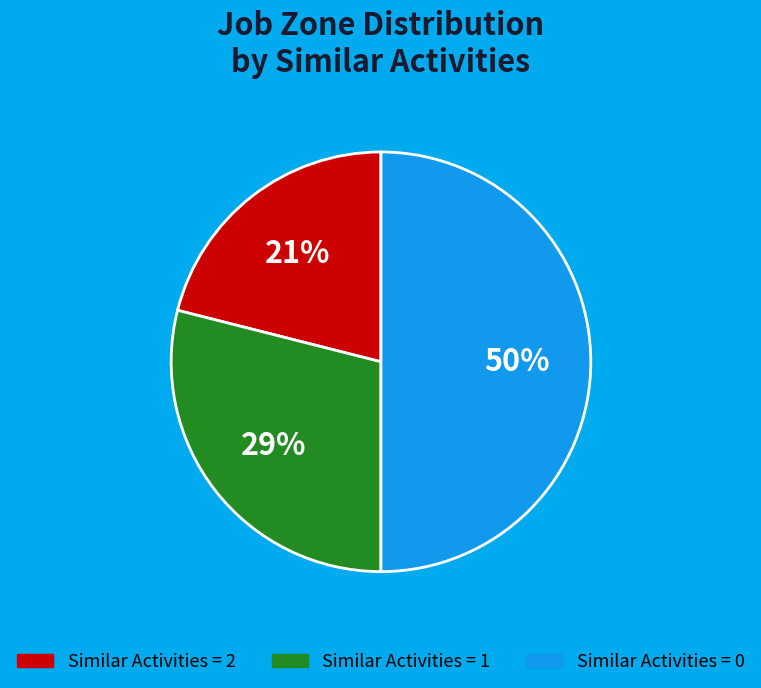

True or false: Similar Activities = 2 accounts for 21% of the total.

True